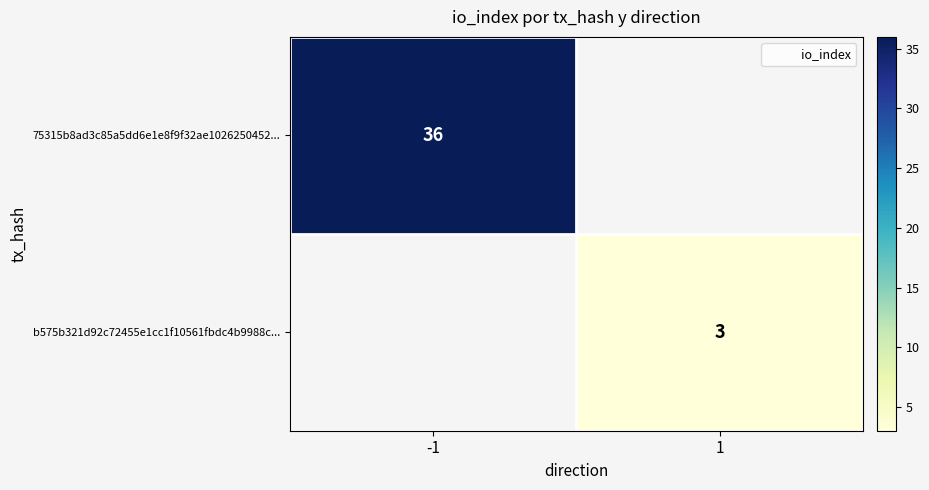

True or false: b575b321d92c72455e1cc1f10561fbdc4b9988c... has a value of 4 at 1.

False